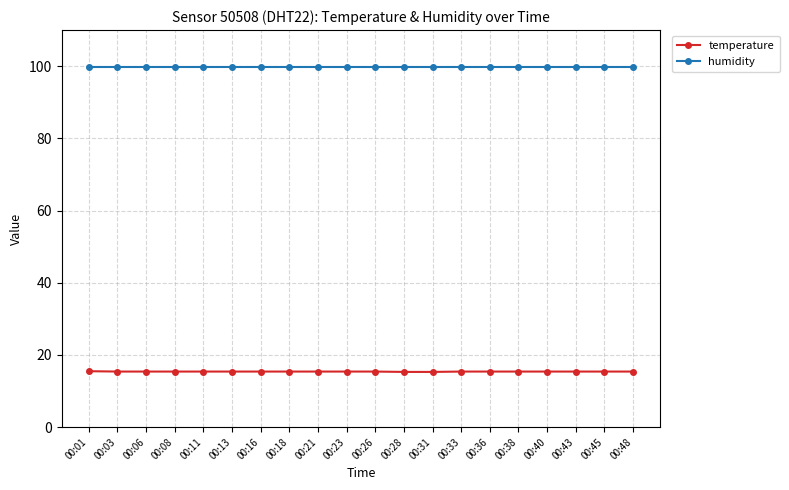

At how many categories does at least one series exceed 20?

20